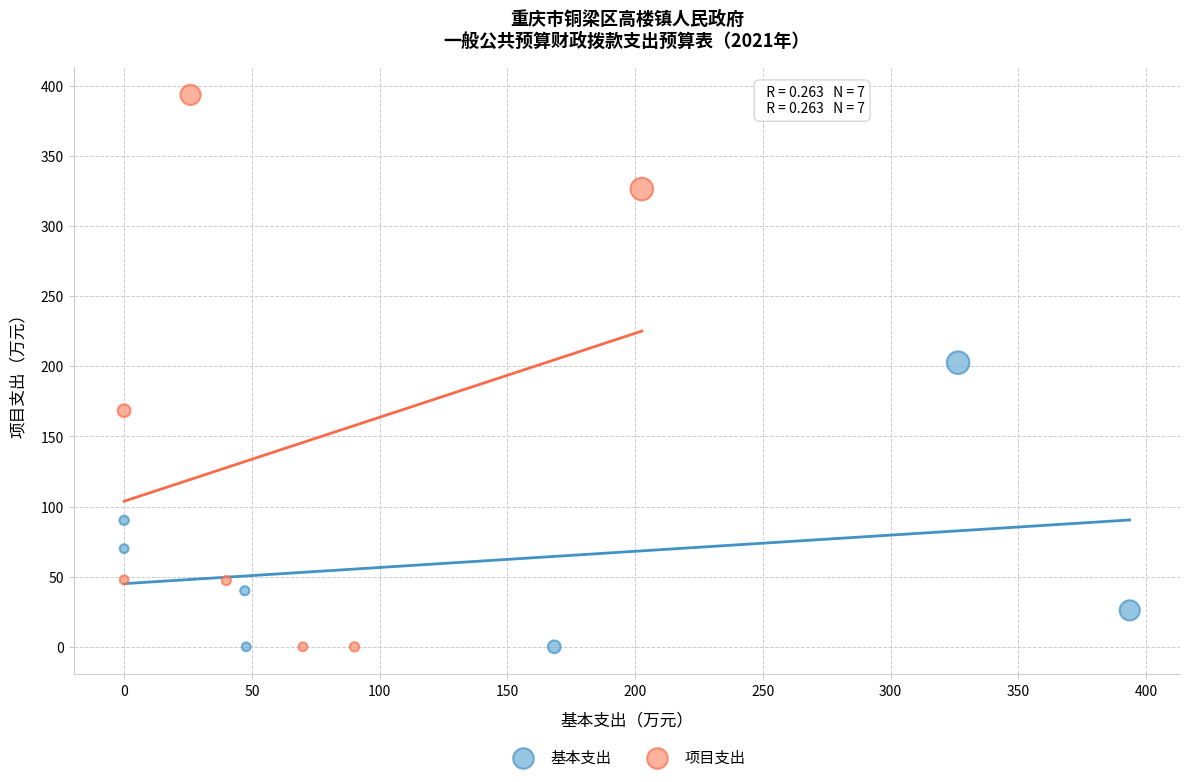

What are all the series names shown in the legend?

基本支出, 项目支出